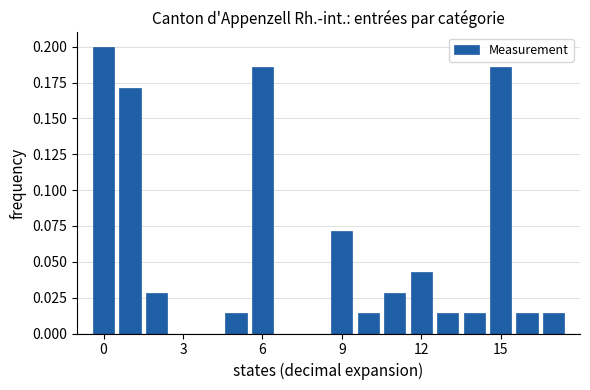

Read against the x-axis, roughly where is the centre of the tallest bar?

0.0